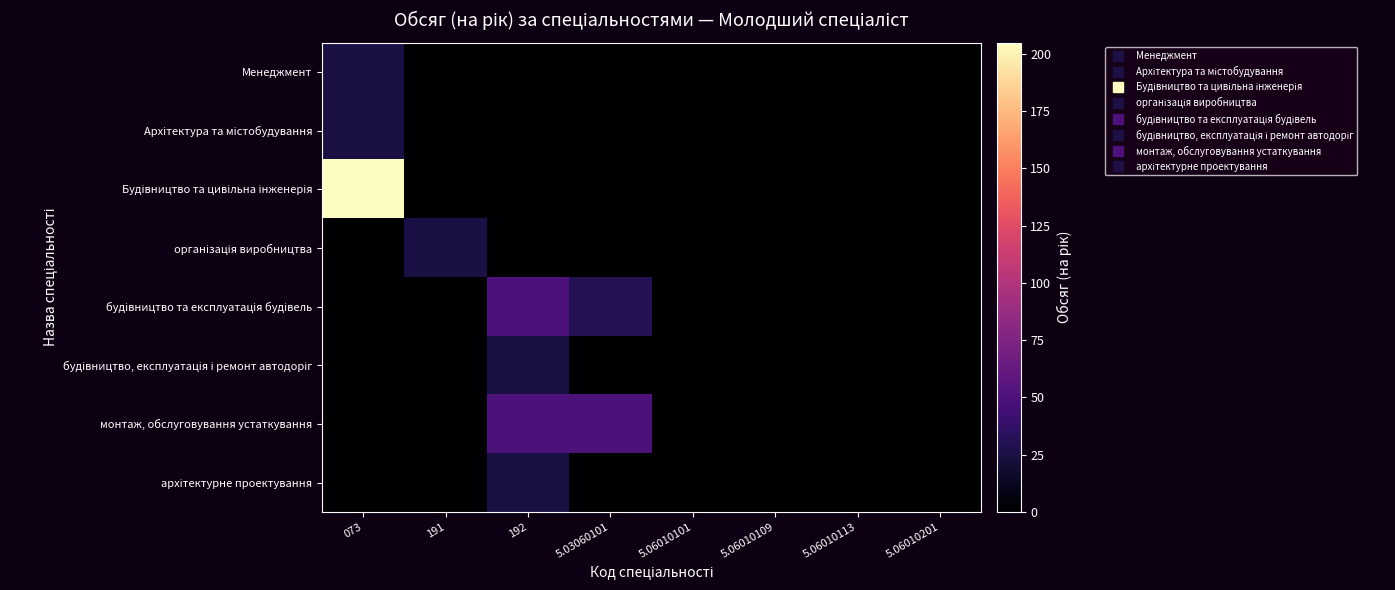

Rank the series by their maximum value, from highest to lowest.

Будівництво та цивільна інженерія, будівництво та експлуатація будівель, монтаж, обслуговування устаткування, Менеджмент, Архітектура та містобудування, організація виробництва, будівництво, експлуатація і ремонт автодоріг, архітектурне проектування